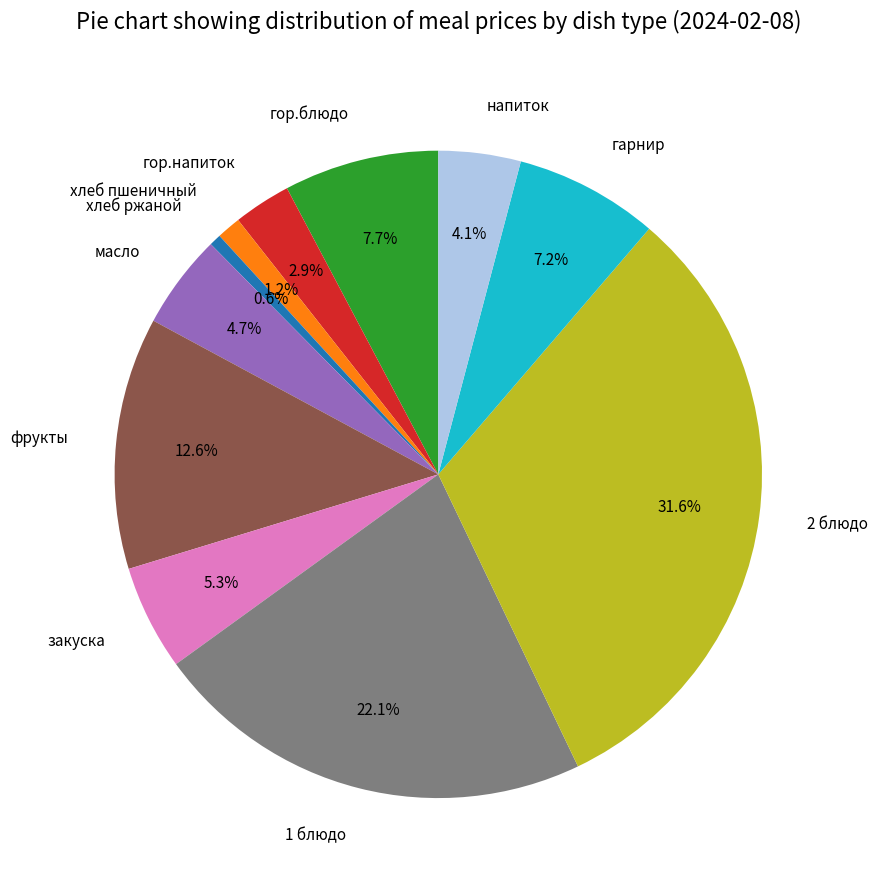

Which slice is the largest?

2 блюдо